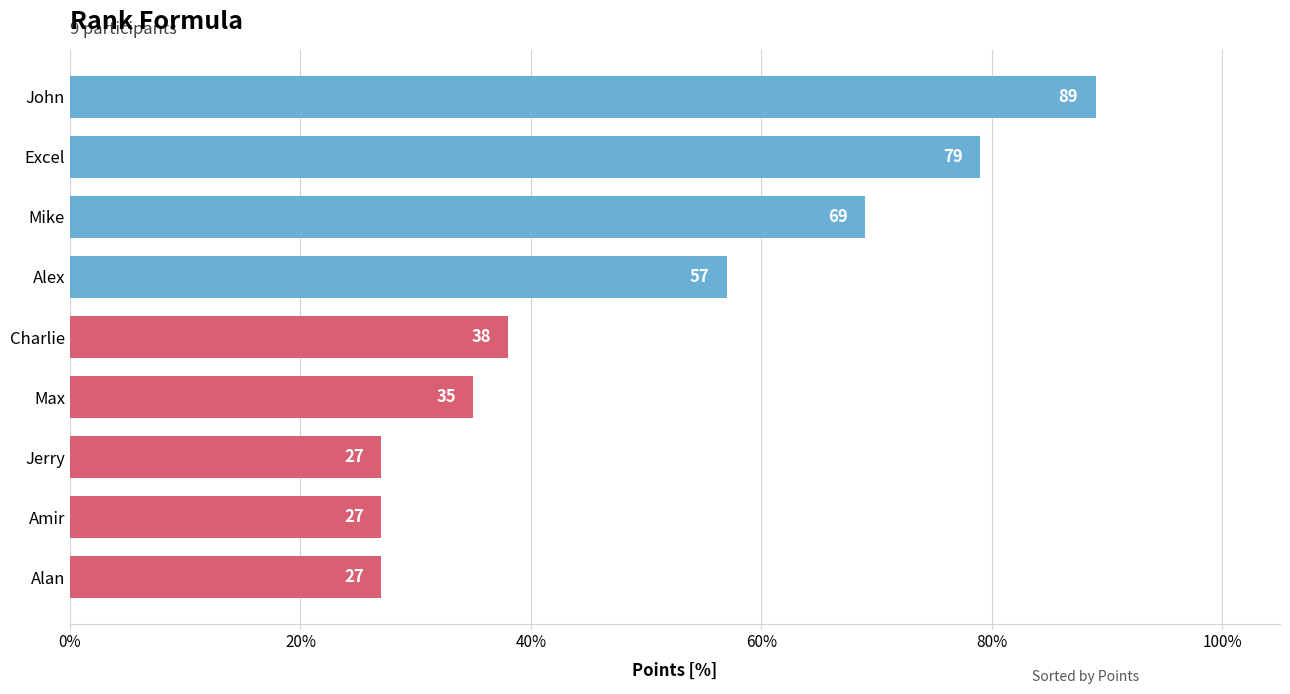

What is the ratio of the value at Alan to the value at Alex?

0.5